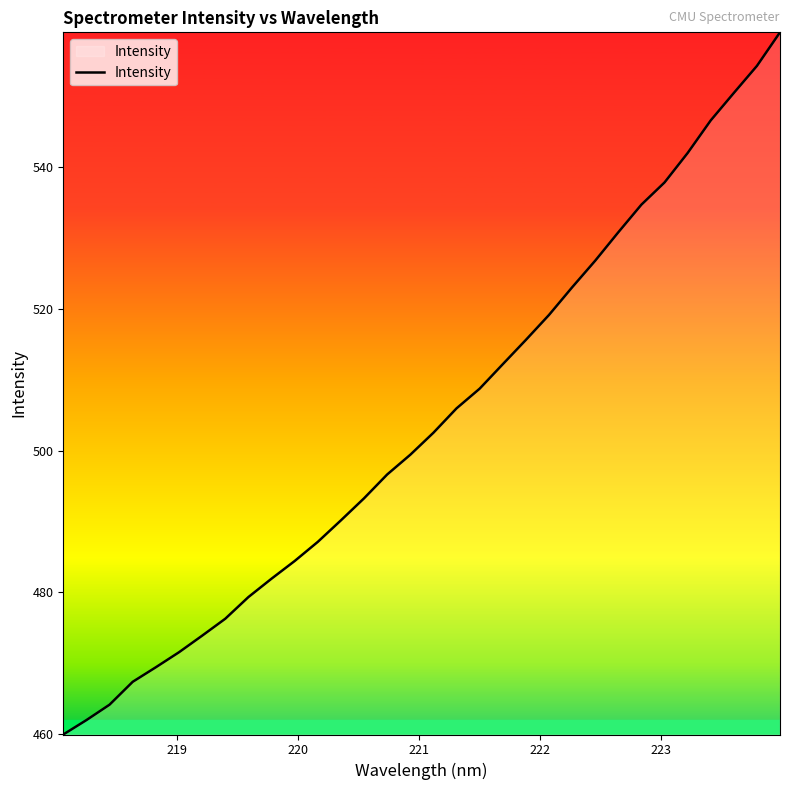

What is the maximum value shown in the chart?

558.9